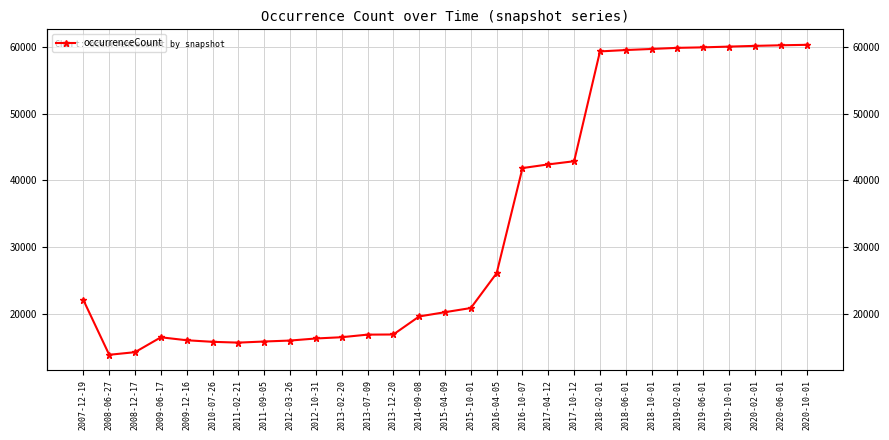

What position from the right is 2008-06-27?

28